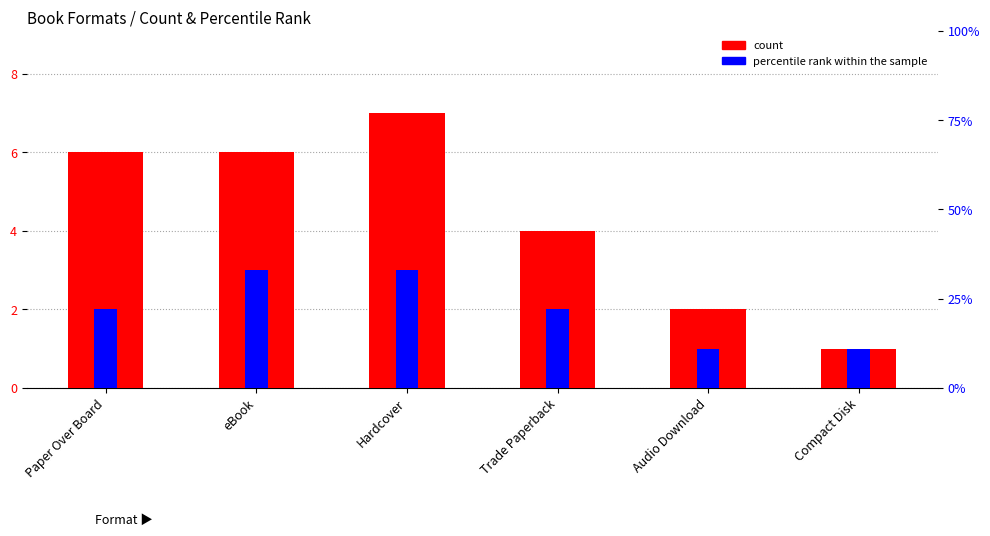

At Compact Disk, list the series in order from largest to smallest.

count, percentile rank within the sample